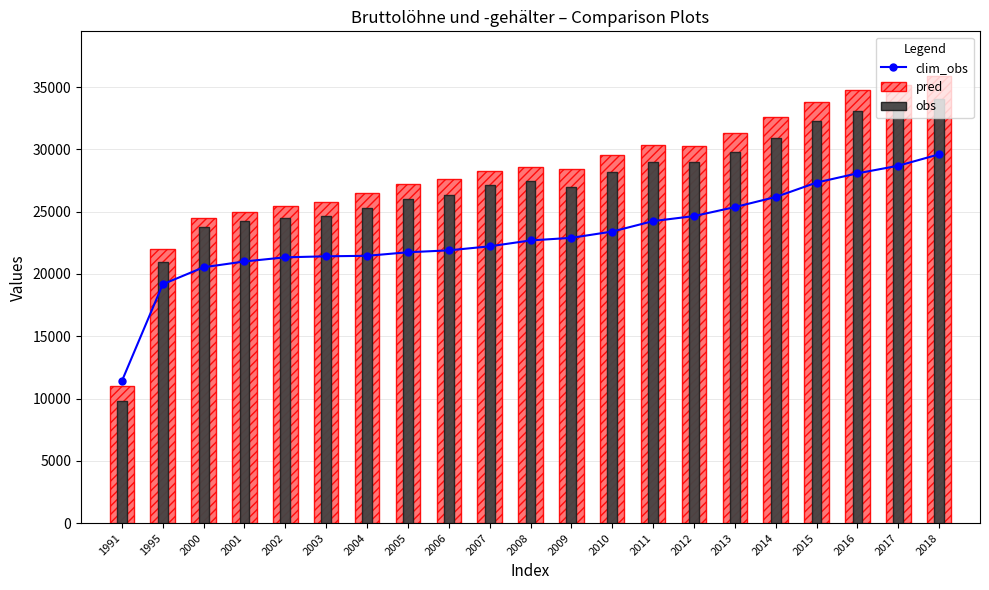

Which series has the widest spread of values?

pred